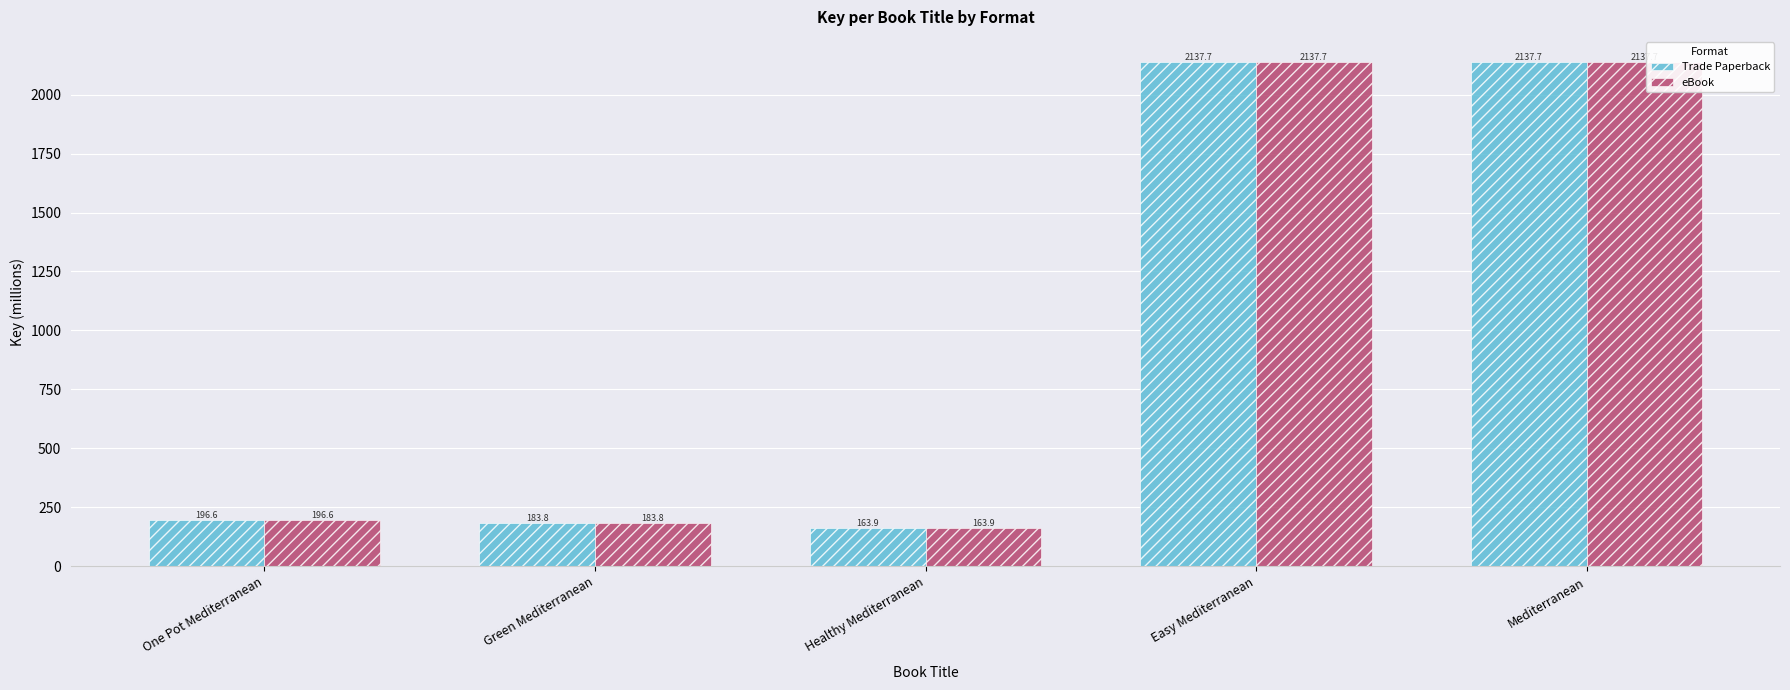

True or false: eBook has a value of 183.8 at Green Mediterranean.

True